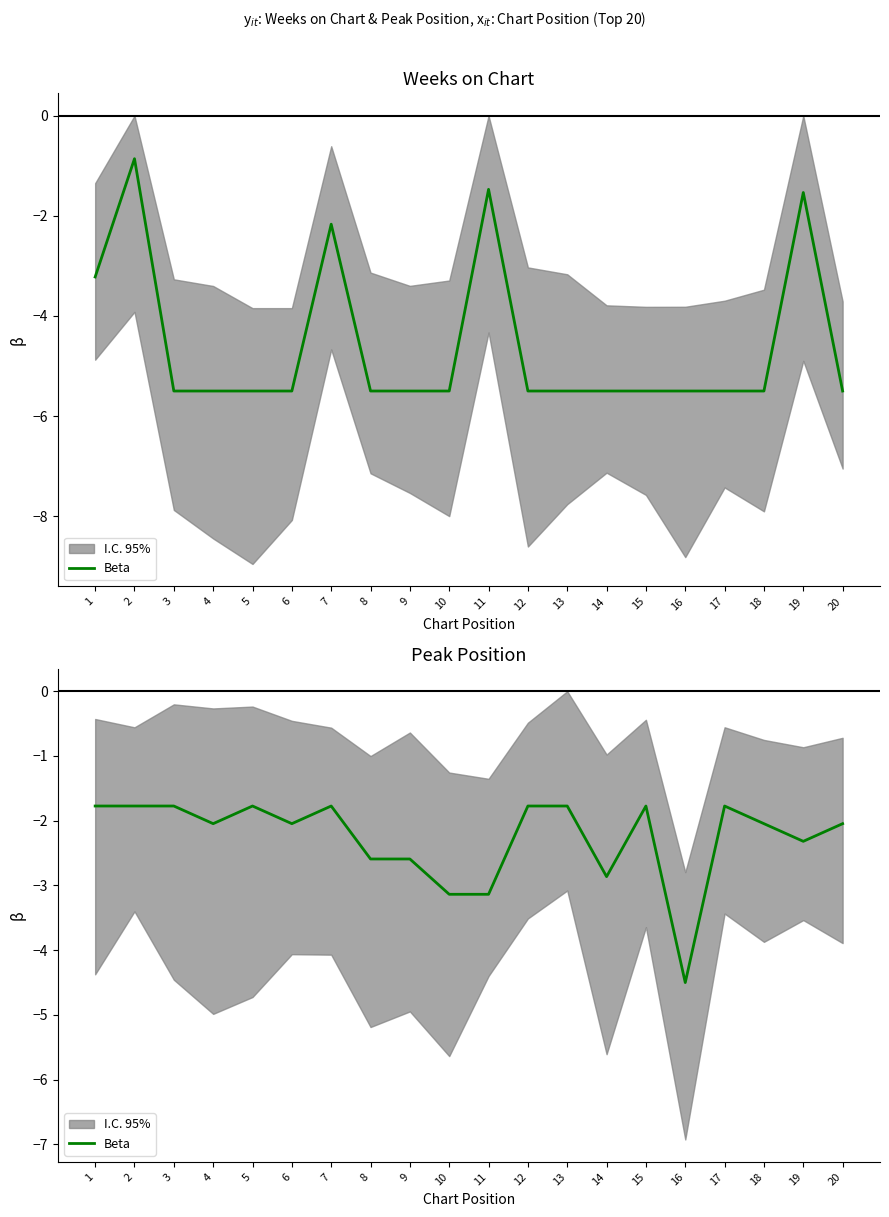

What is the change in value from 4 to 17?

+0.3